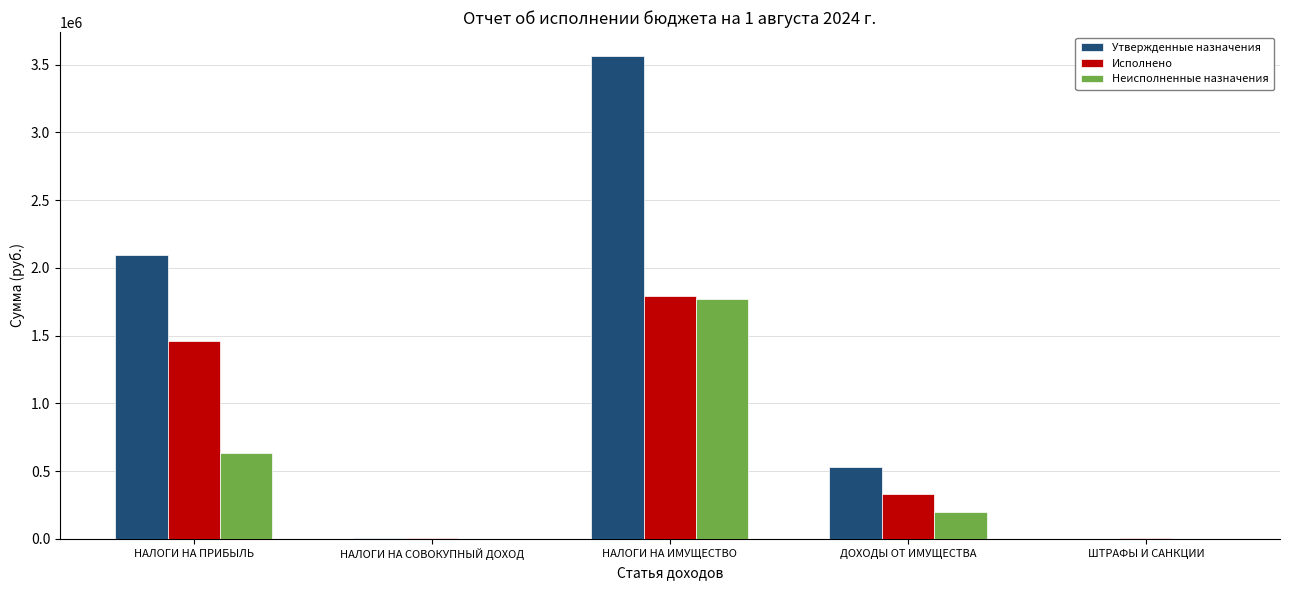

What is the maximum value shown in the chart?

3561471.0